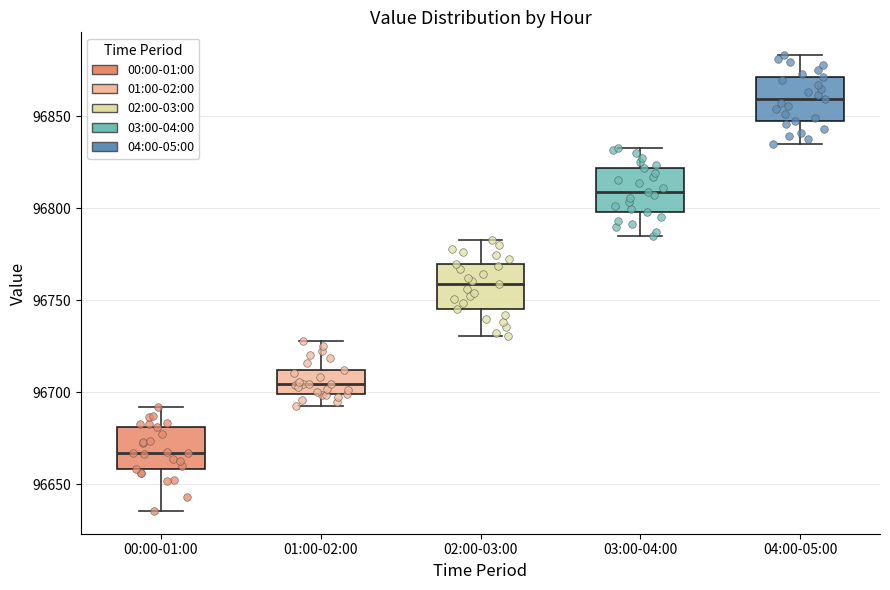

Which box's median line is the lowest?

00:00-01:00